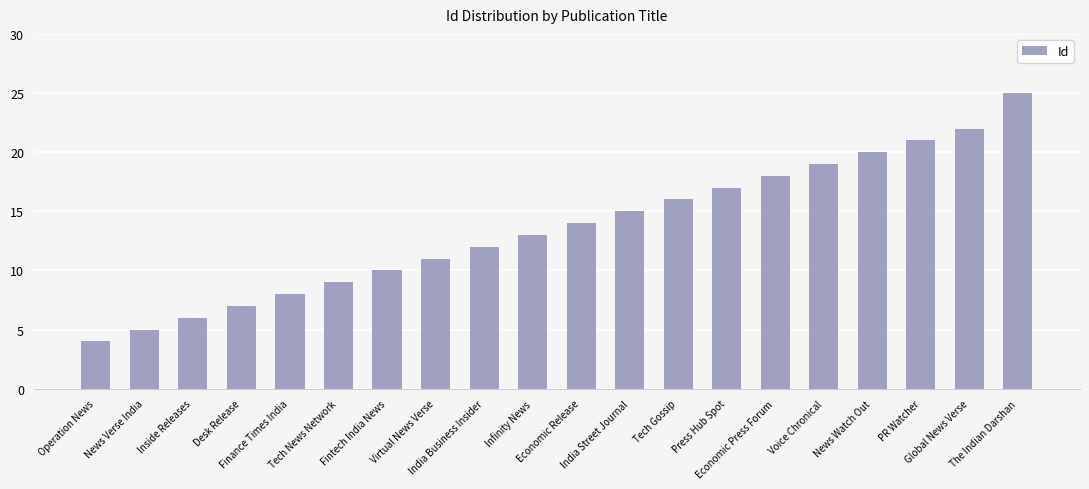

What is the greatest value displayed?

25